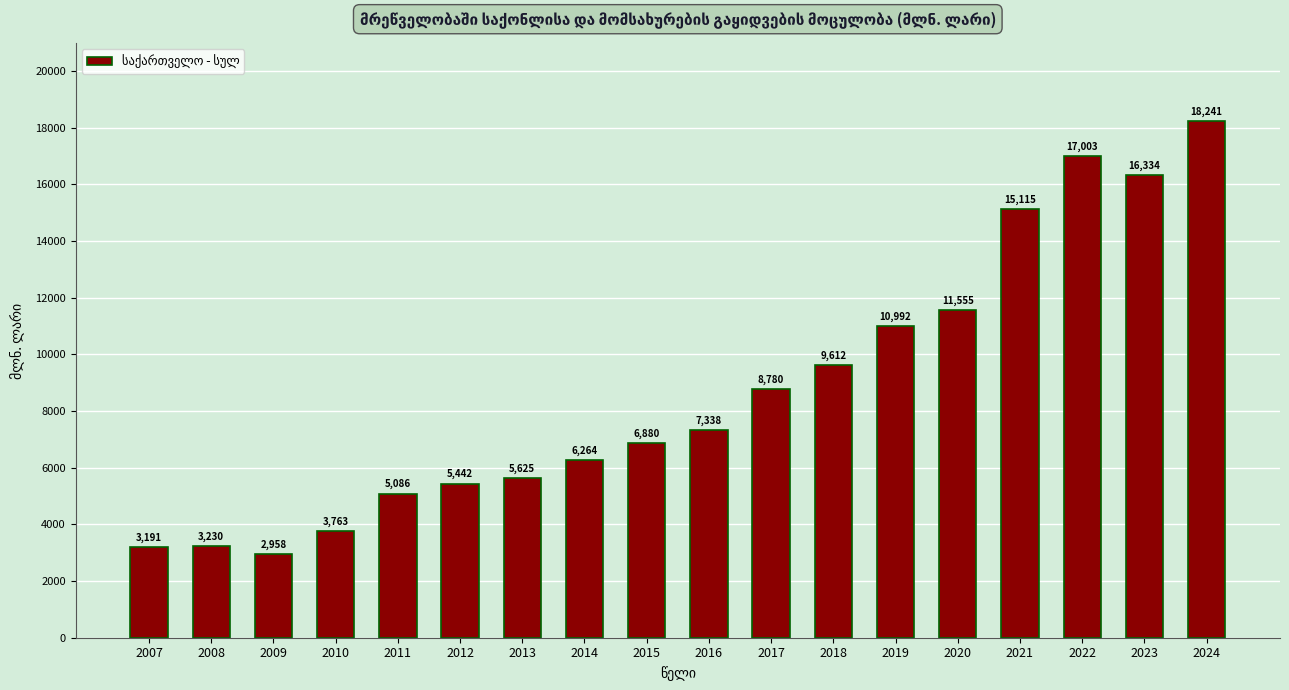

Which category has the lowest value across all series?

2009